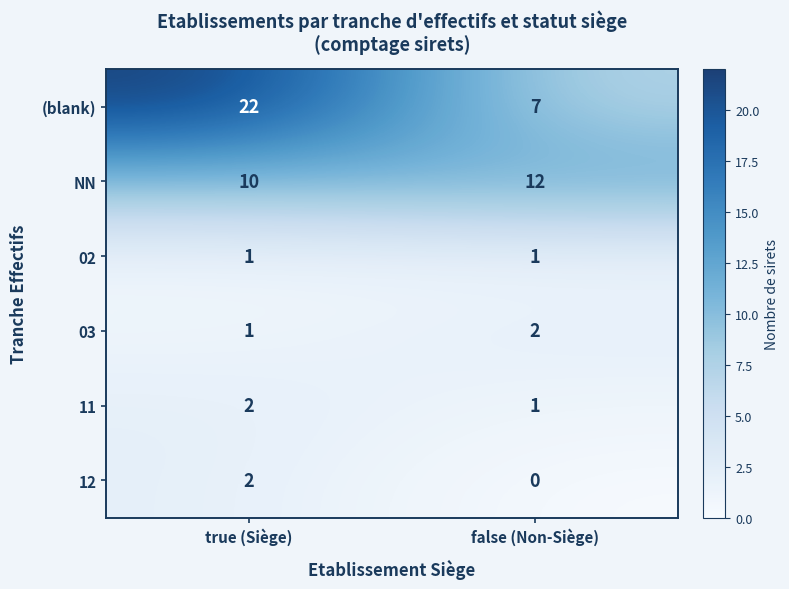

Is it true that 03 equals 1 at false (Non-Siège)?

False